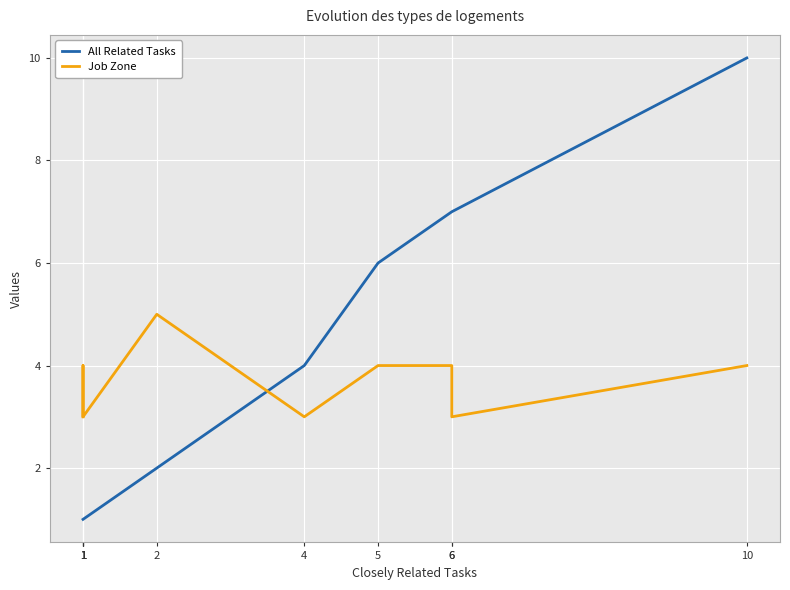

How many lines are shown in the chart?

2